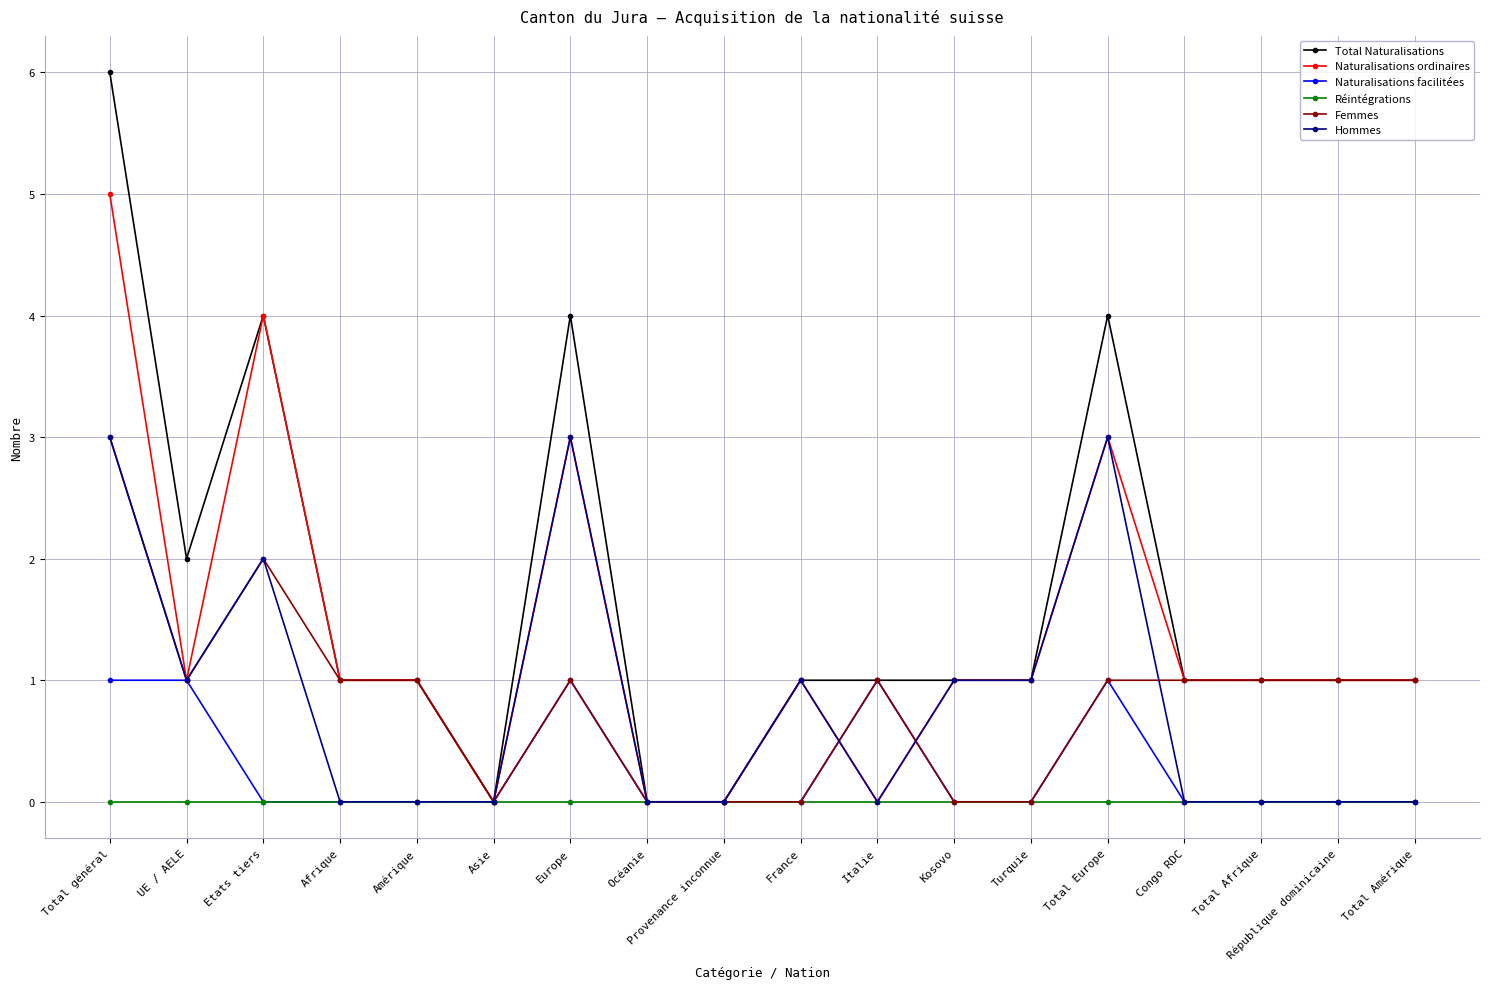

What is the label of the 12th point from the right?

Europe